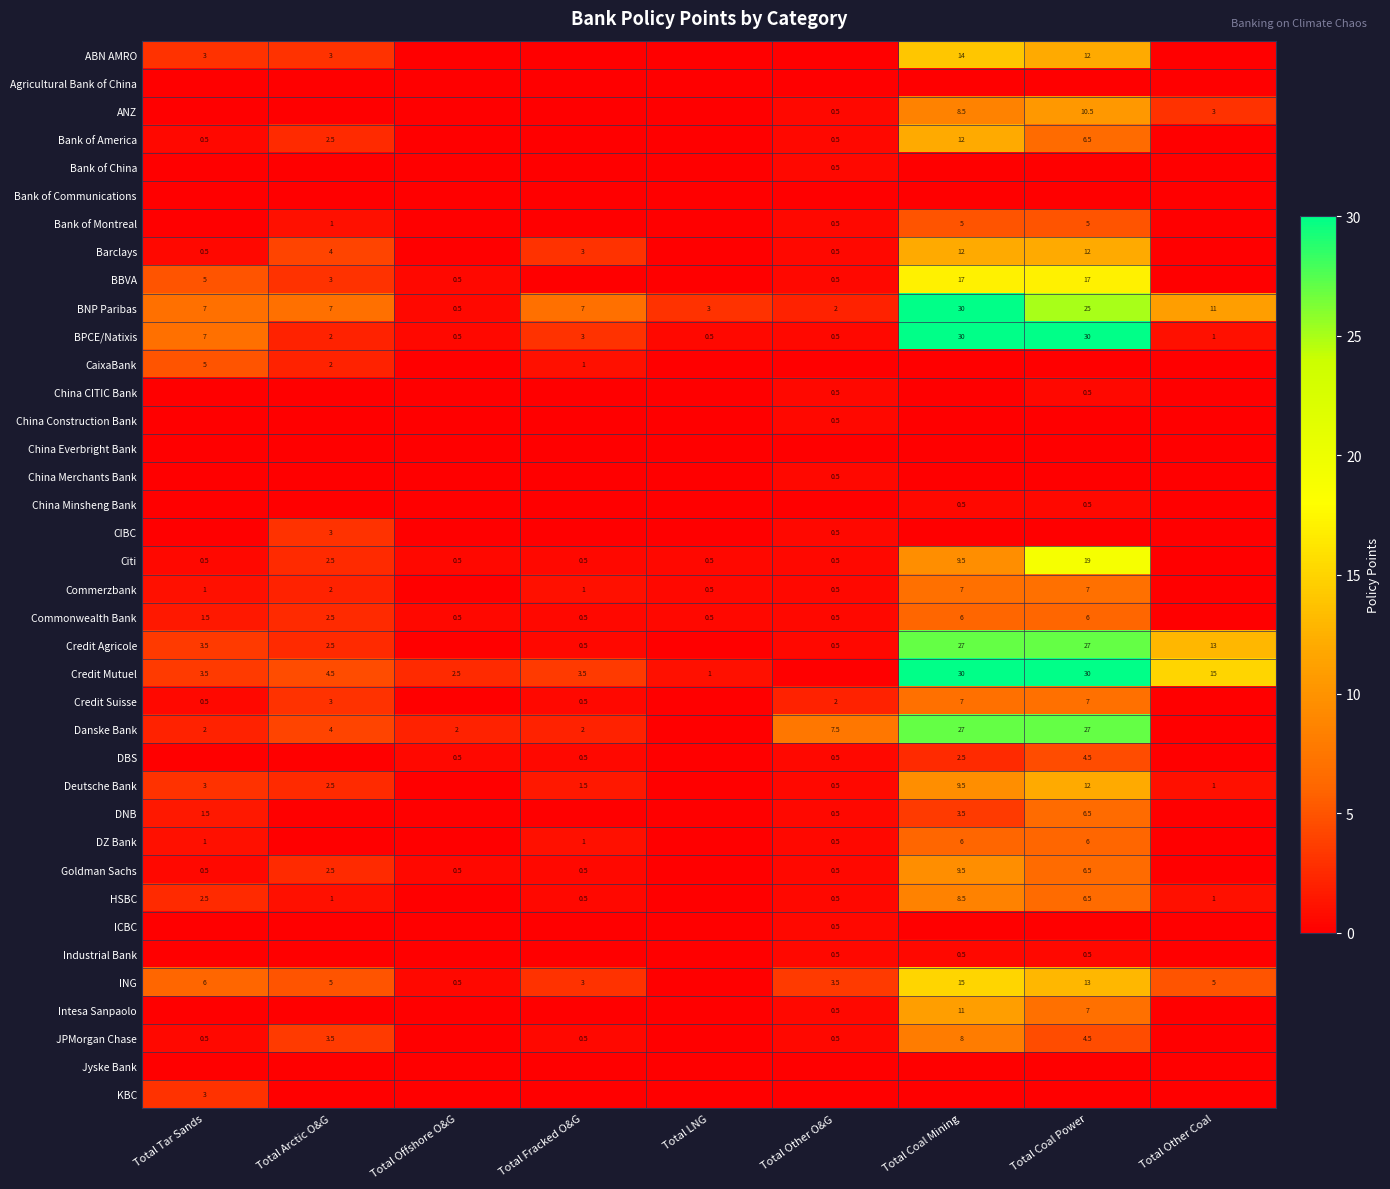

At which category does the chart reach its minimum across all series?

Total Offshore O&G